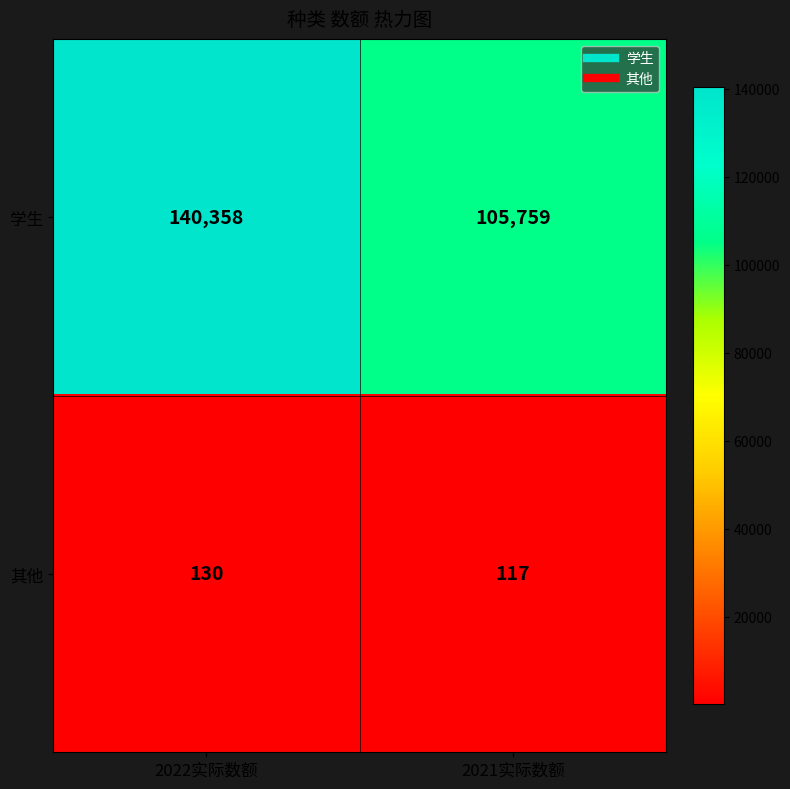

The 学生 series shows 105759 at 2021实际数额. True or false?

True